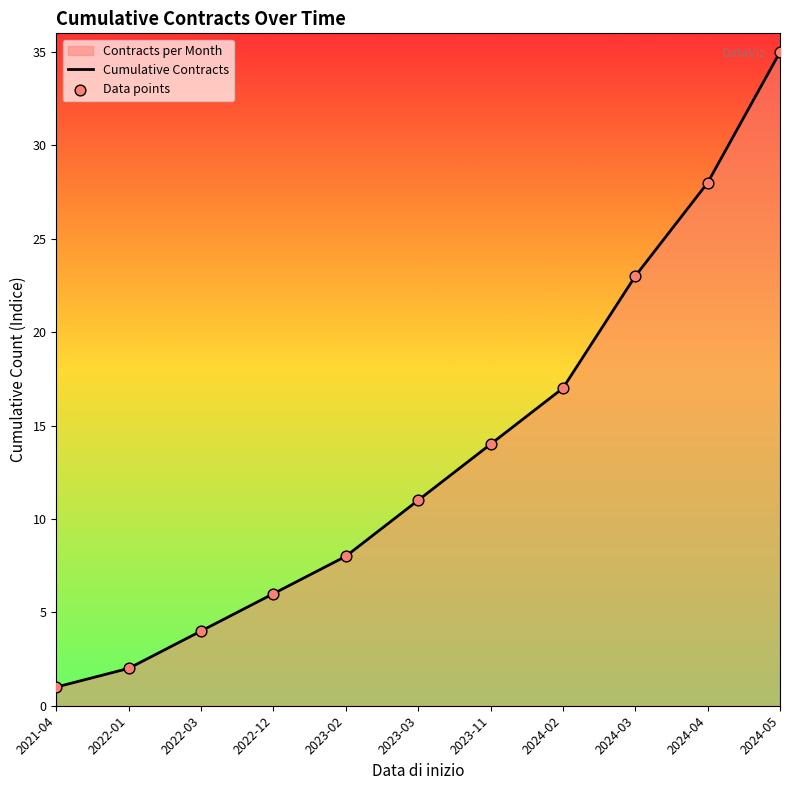

At which category is the sum across all series the highest?

2024-05